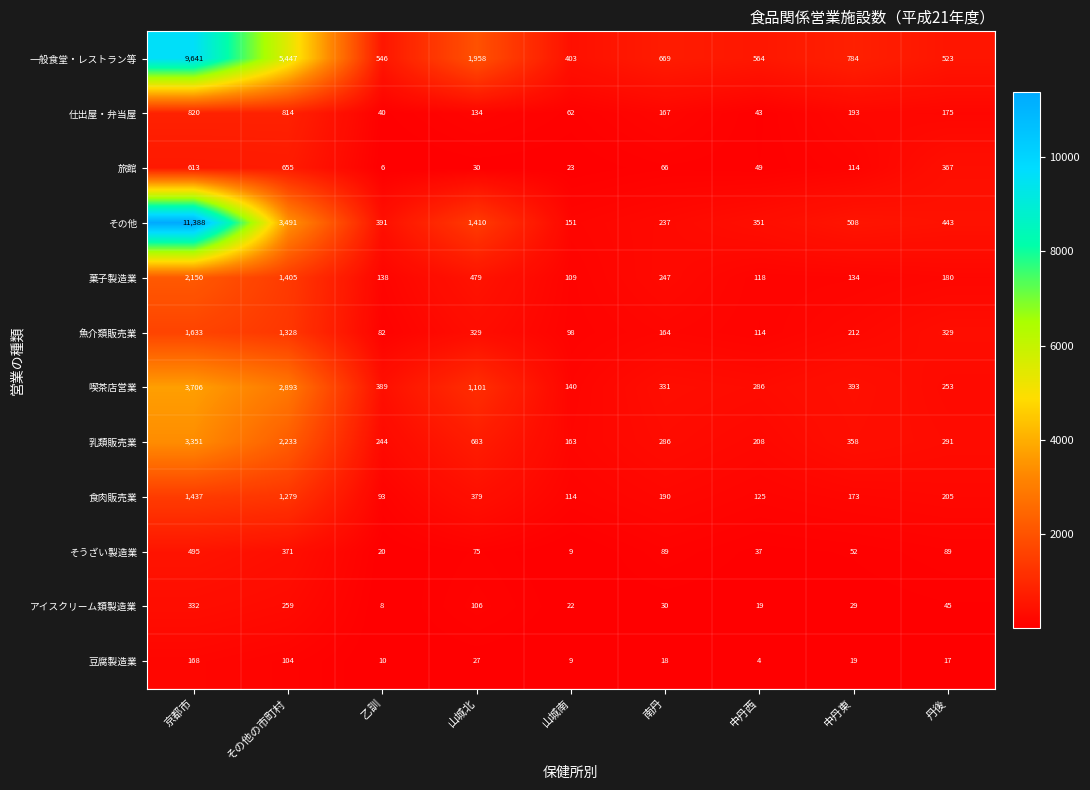

At how many categories does at least one series exceed 6564?

1